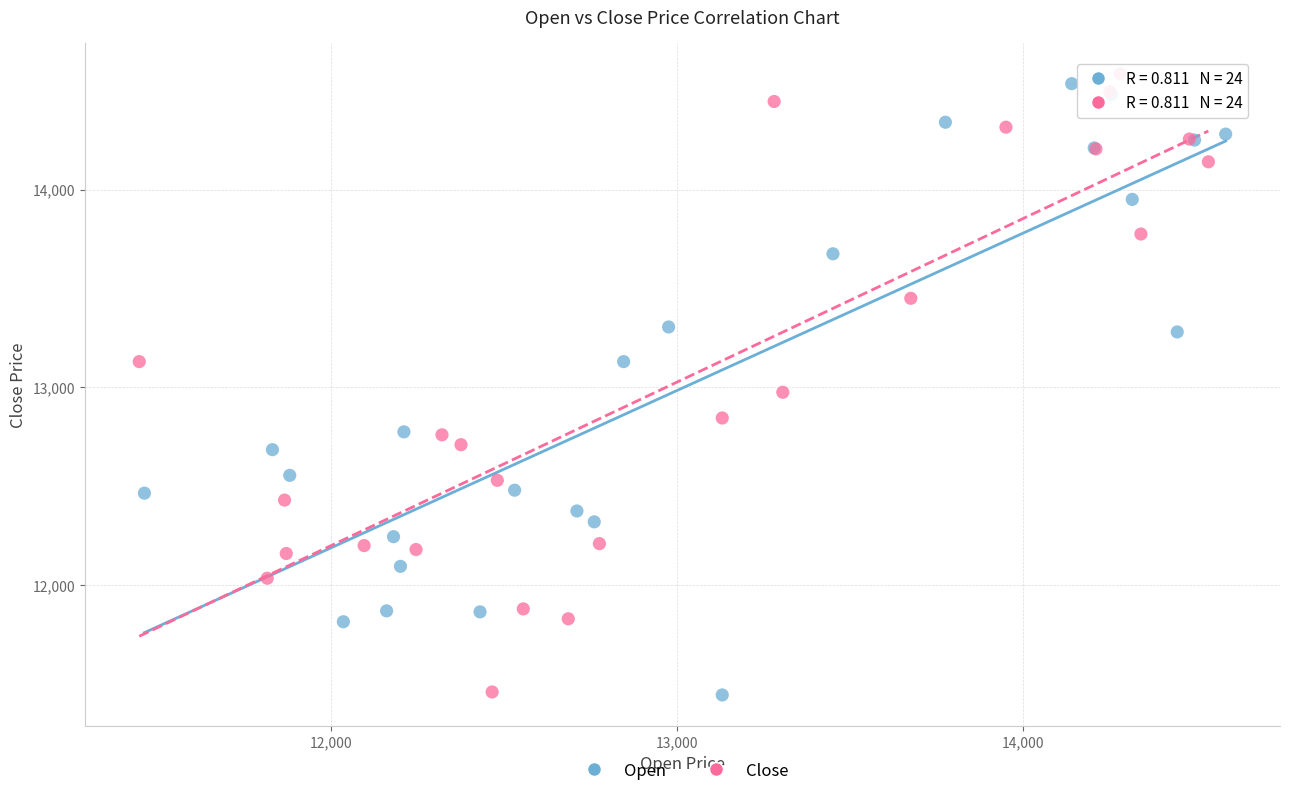

What are all the series names shown in the legend?

Open, Close